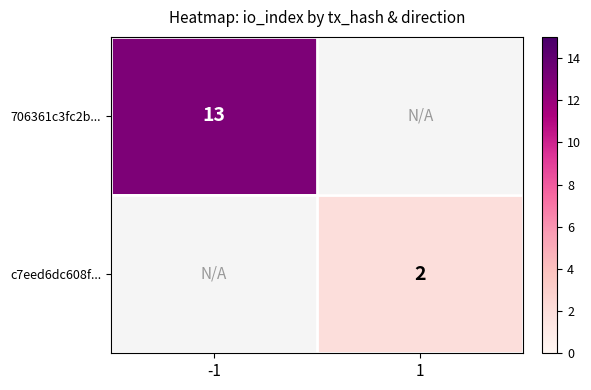

Is it true that 706361c3fc2b... equals 23 at -1?

False